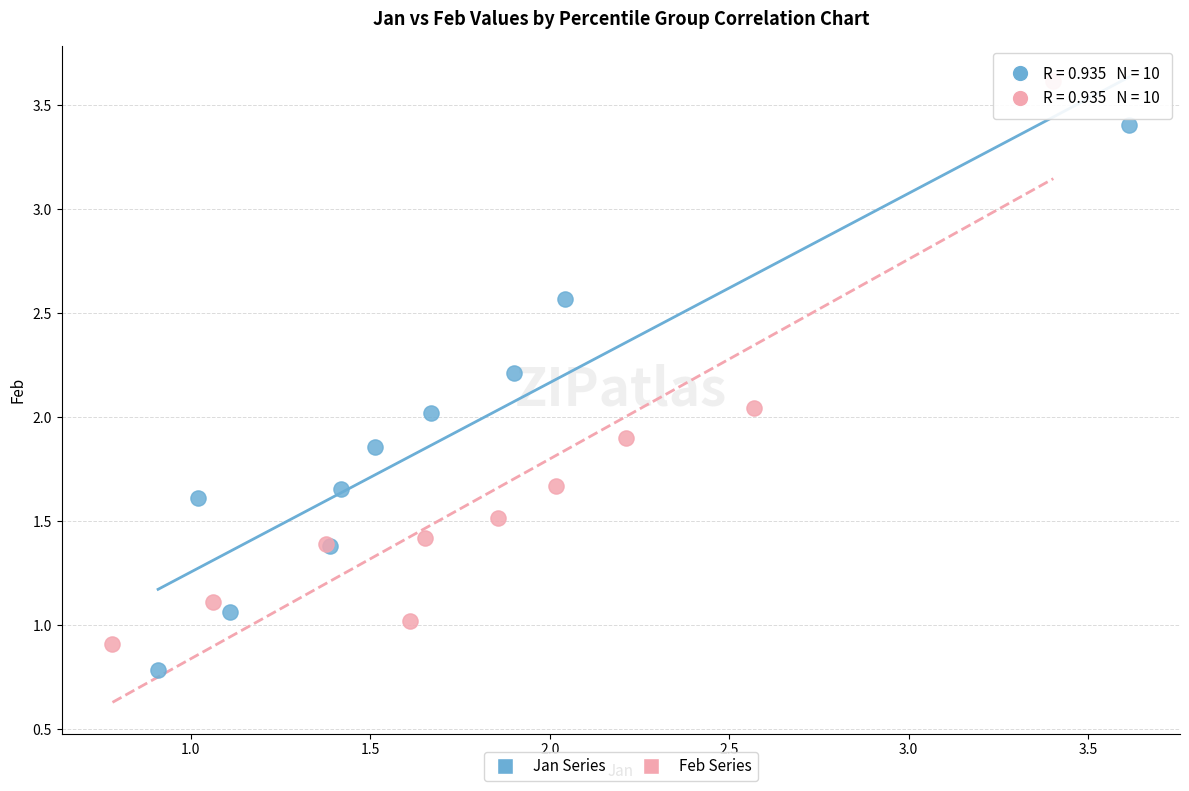

Which series has the widest spread of Y values?

Feb Series